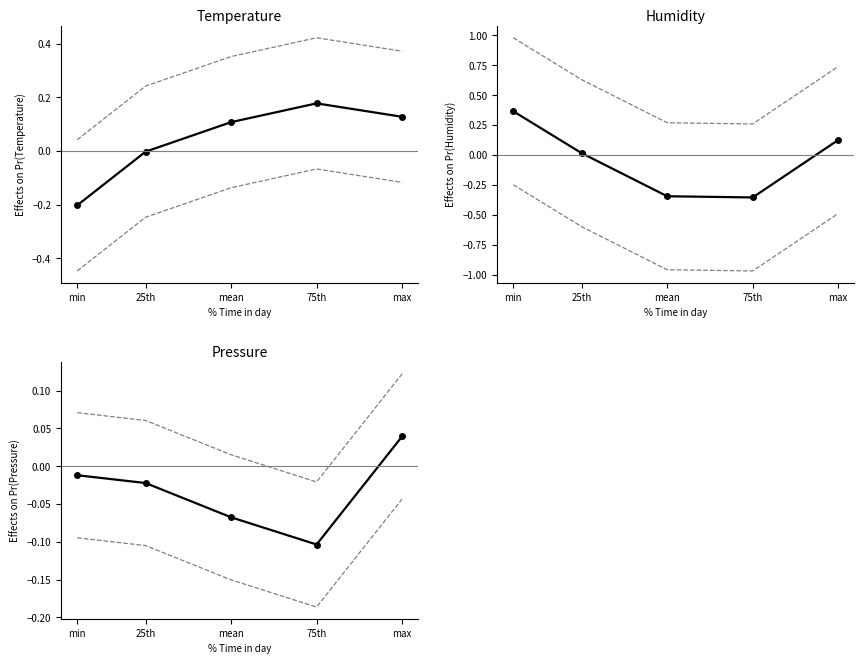

Reading left to right, extract all data points from this chart.

Temperature: min=-0.2	25th=-0.0	mean=0.1	75th=0.2	max=0.1
Humidity: min=0.4	25th=0.0	mean=-0.3	75th=-0.4	max=0.1
Pressure: min=-0.0	25th=-0.0	mean=-0.1	75th=-0.1	max=0.0